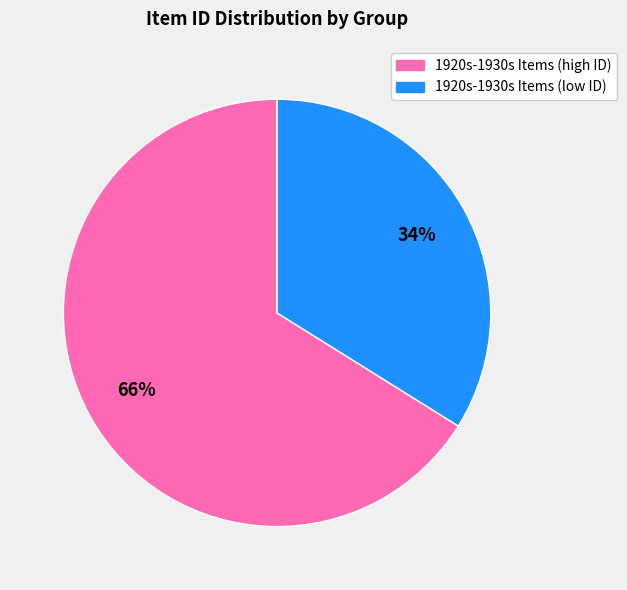

How many segments does this pie chart have?

2